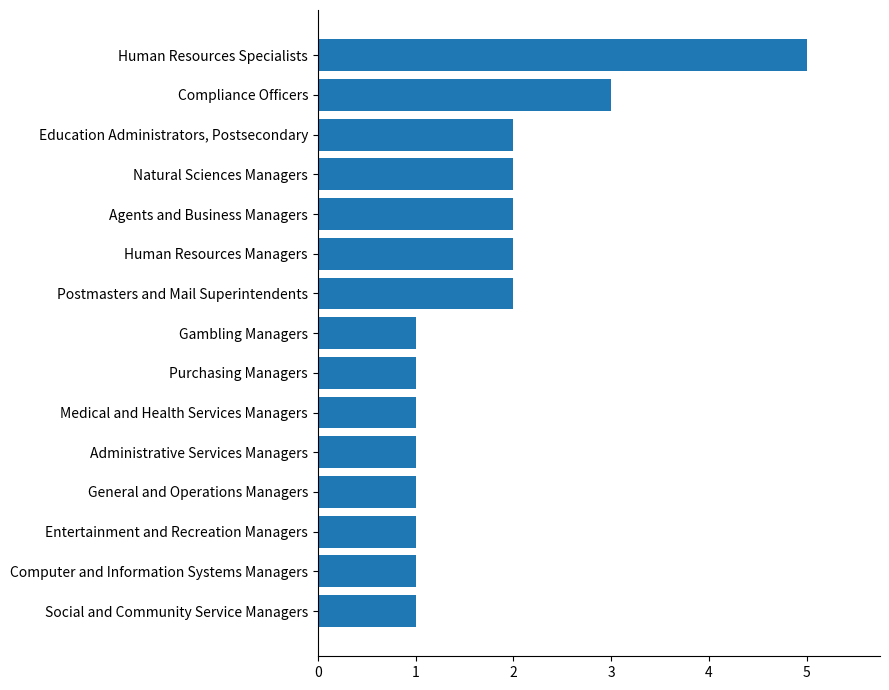

Reading top to bottom, transcribe all the data shown in this chart.

5	3	2	2	2	2	2	1	1	1	1	1	1	1	1